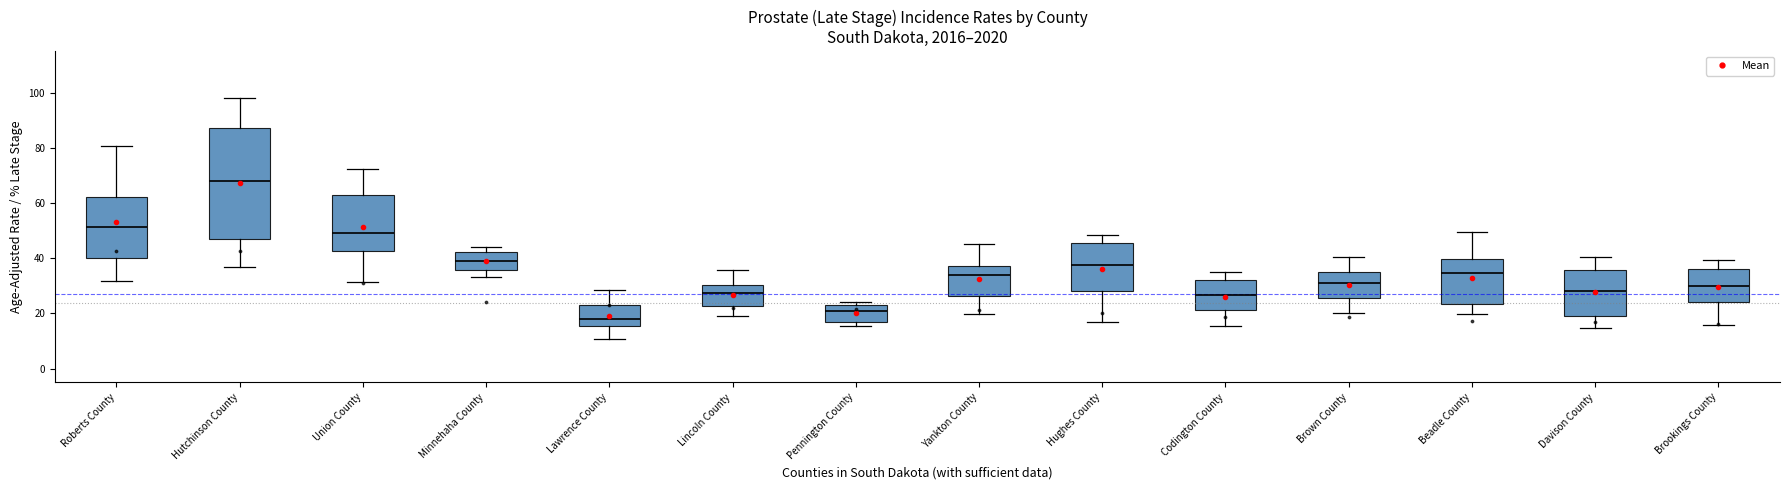

Reading left to right, transcribe this box plot: for each box, give where its median line is, the range the box spans, and where its two whiskers end, as read against the y-axis. The values are not printed on the chart, so give them approximately, as read against the axis.

Roberts County: median 52, box 40 to 62, whiskers 32 to 80
Hutchinson County: median 68, box 46 to 86, whiskers 36 to 98
Union County: median 50, box 42 to 62, whiskers 32 to 72
Minnehaha County: median 40, box 36 to 42, whiskers 34 to 44
Lawrence County: median 18, box 16 to 24, whiskers 10 to 28
Lincoln County: median 28, box 22 to 30, whiskers 18 to 36
Pennington County: median 20, box 16 to 24, whiskers 16 (just below the box's lower edge) to 24 (just above the box's upper edge)
Yankton County: median 34, box 26 to 38, whiskers 20 to 44
Hughes County: median 38, box 28 to 46, whiskers 16 to 48
Codington County: median 26, box 22 to 32, whiskers 16 to 34
Brown County: median 32, box 26 to 34, whiskers 20 to 40
Beadle County: median 34, box 24 to 40, whiskers 20 to 50
Davison County: median 28, box 20 to 36, whiskers 14 to 40
Brookings County: median 30, box 24 to 36, whiskers 16 to 40